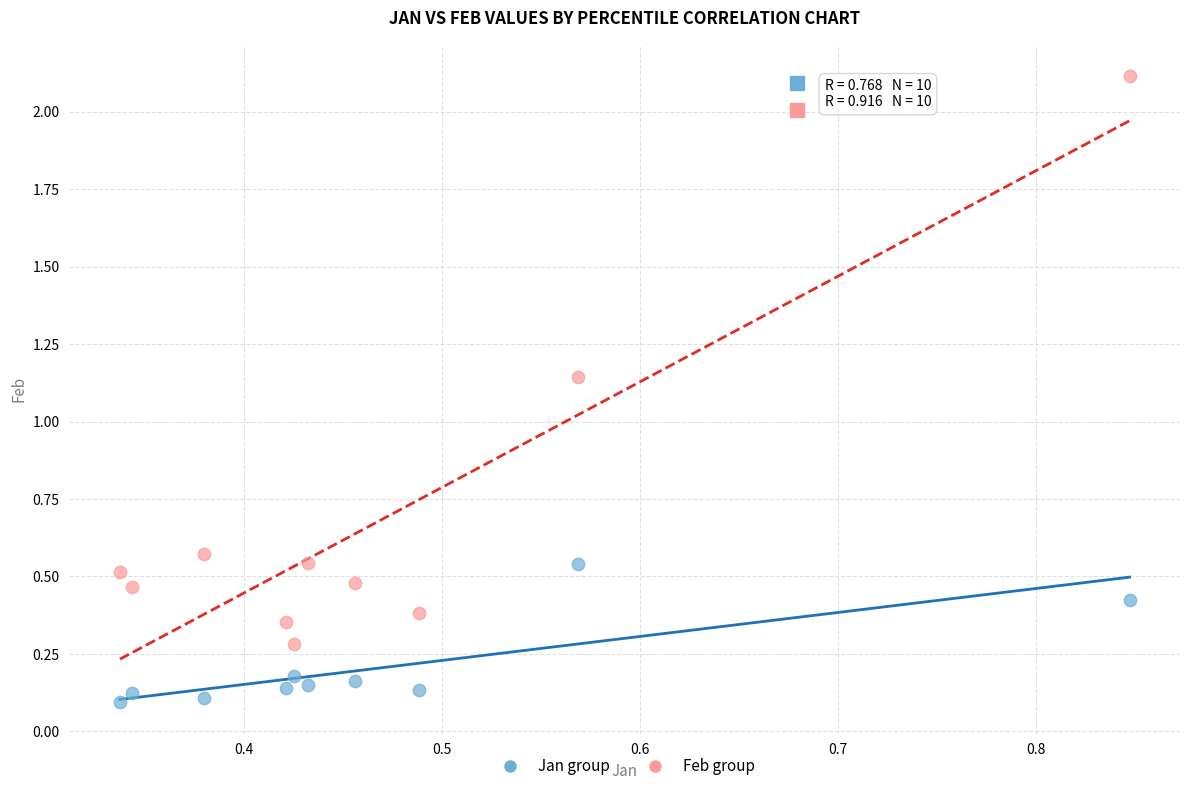

Which series reaches the maximum Y coordinate?

Feb group